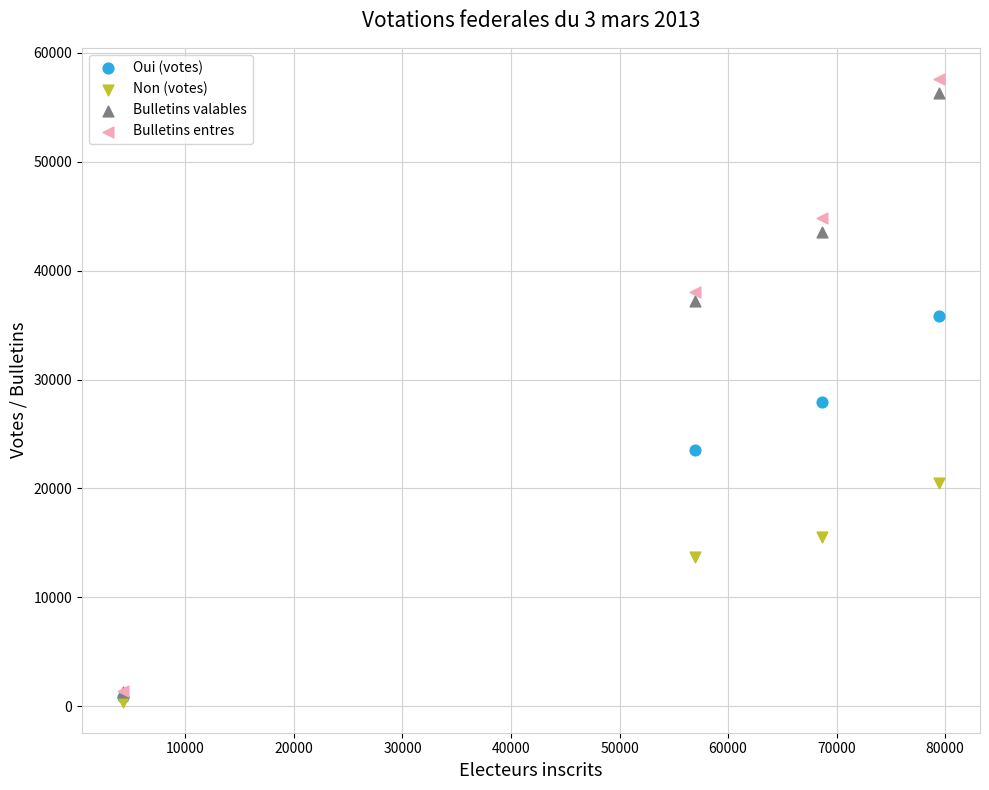

Across all series, what Y value is closest to 29013?

27932